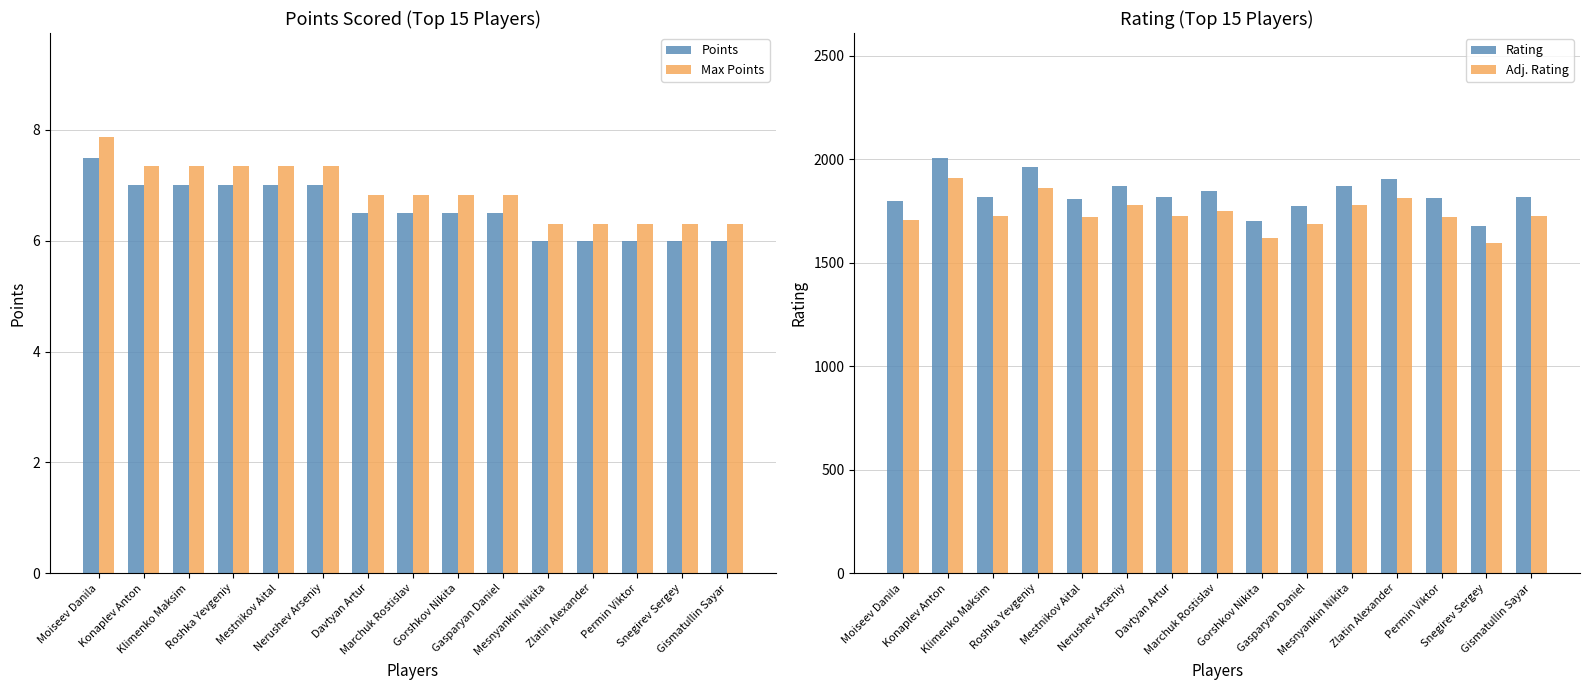

What is the average value of the Rating series?

1833.1